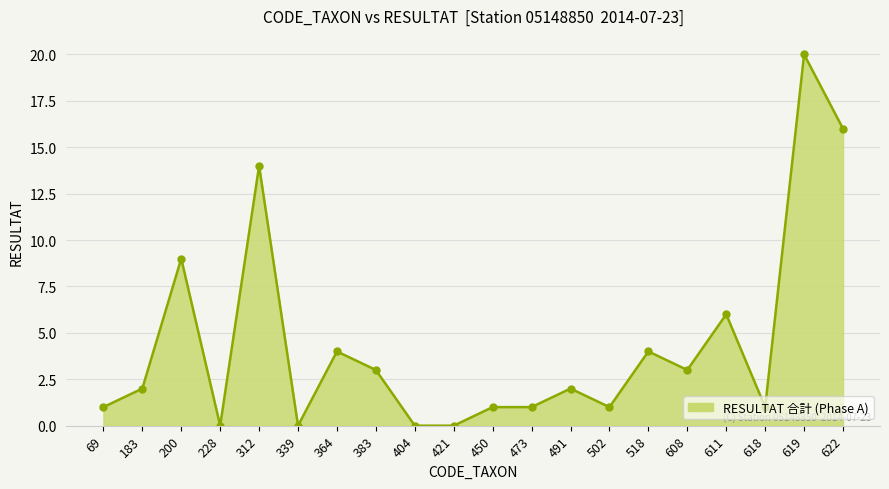

The value at 491 is 2. True or false?

True